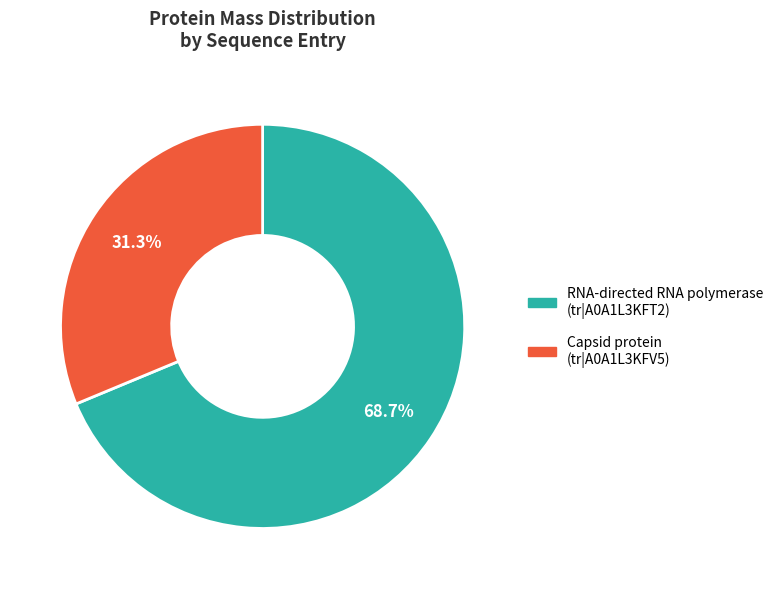

Is there a majority slice in this chart?

Yes